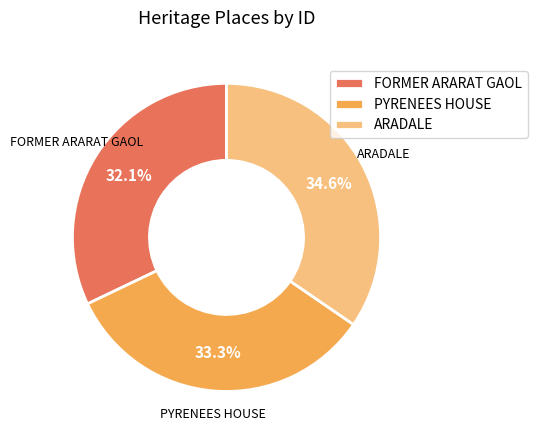

Combined, do PYRENEES HOUSE and ARADALE account for over 50%?

Yes